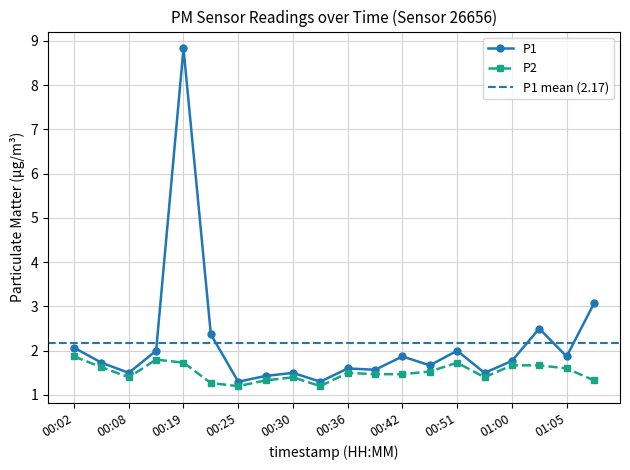

What is the sum of all P2 values?

30.2